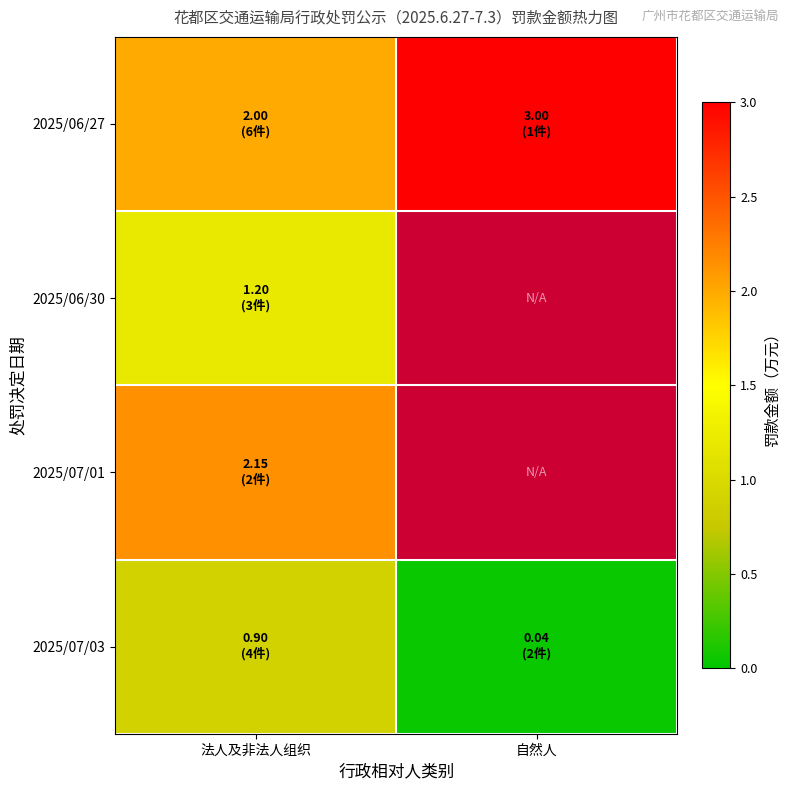

At how many categories does at least one series exceed 2?

2